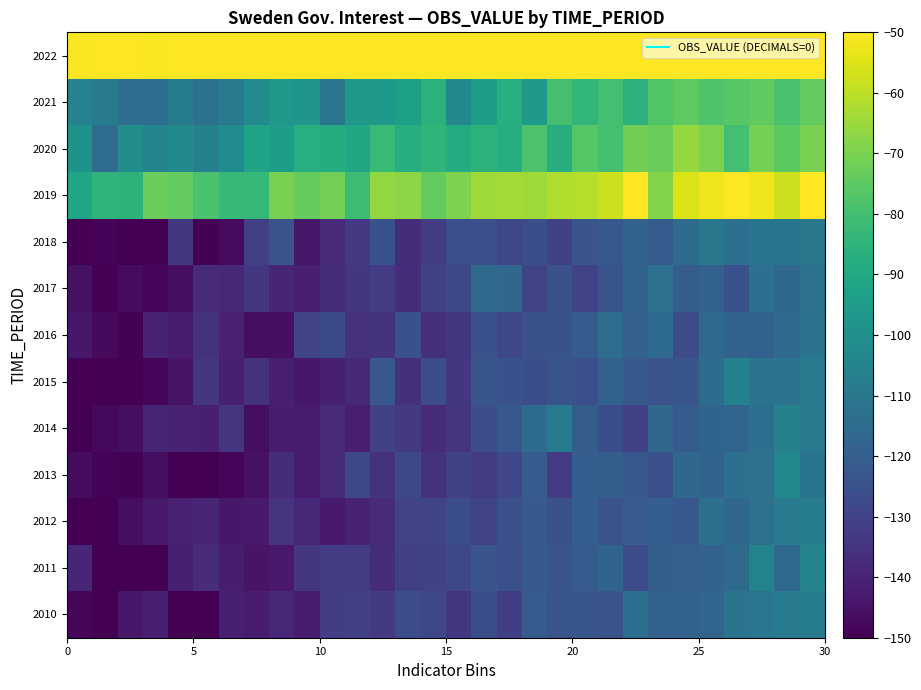

How many categories are shown in the chart?

30